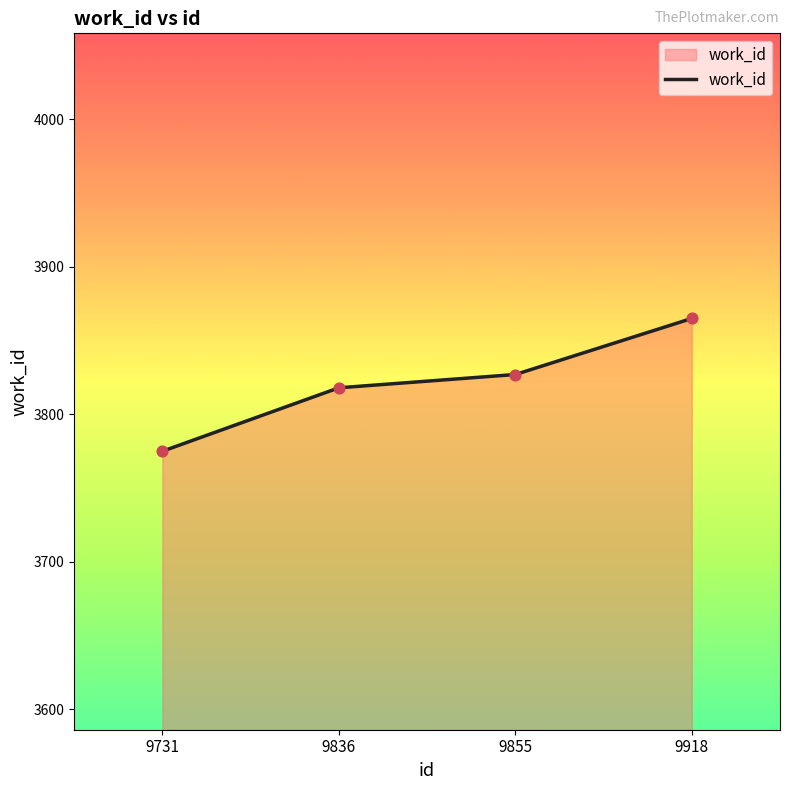

What is the change in value from 9836 to 9918?

+47